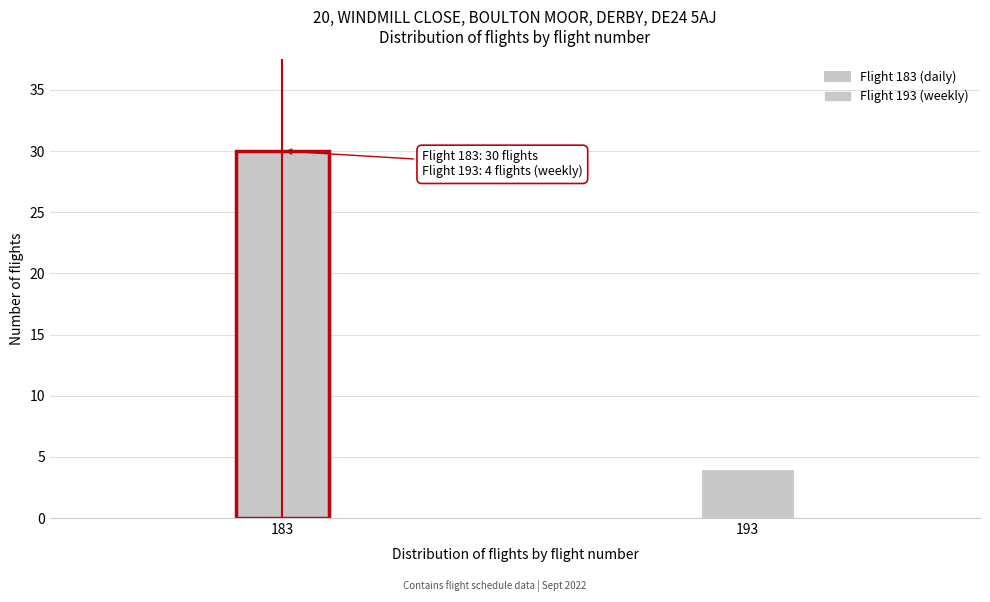

Reading left to right, list all the values displayed in this chart.

30	4